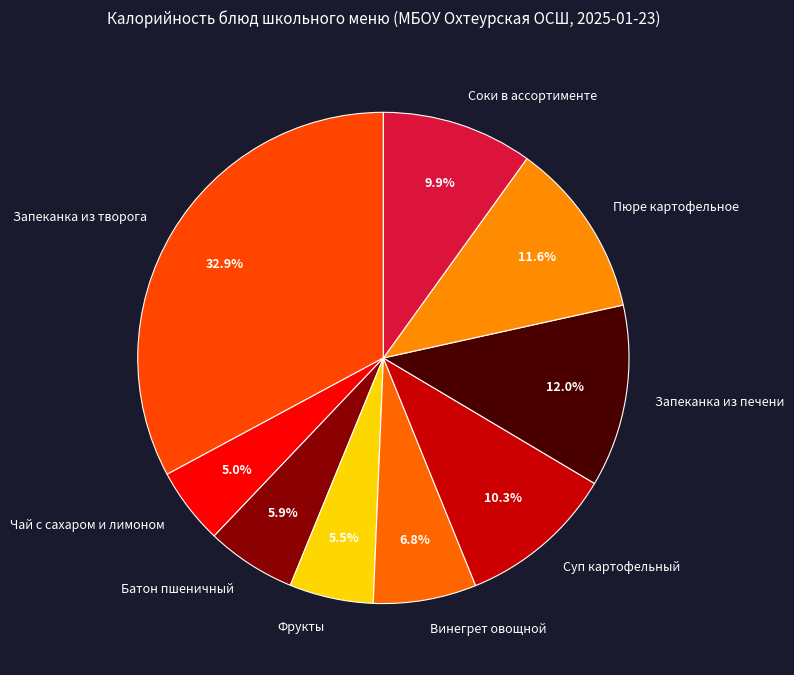

Combined, do Соки в ассортименте and Винегрет овощной account for over 50%?

No